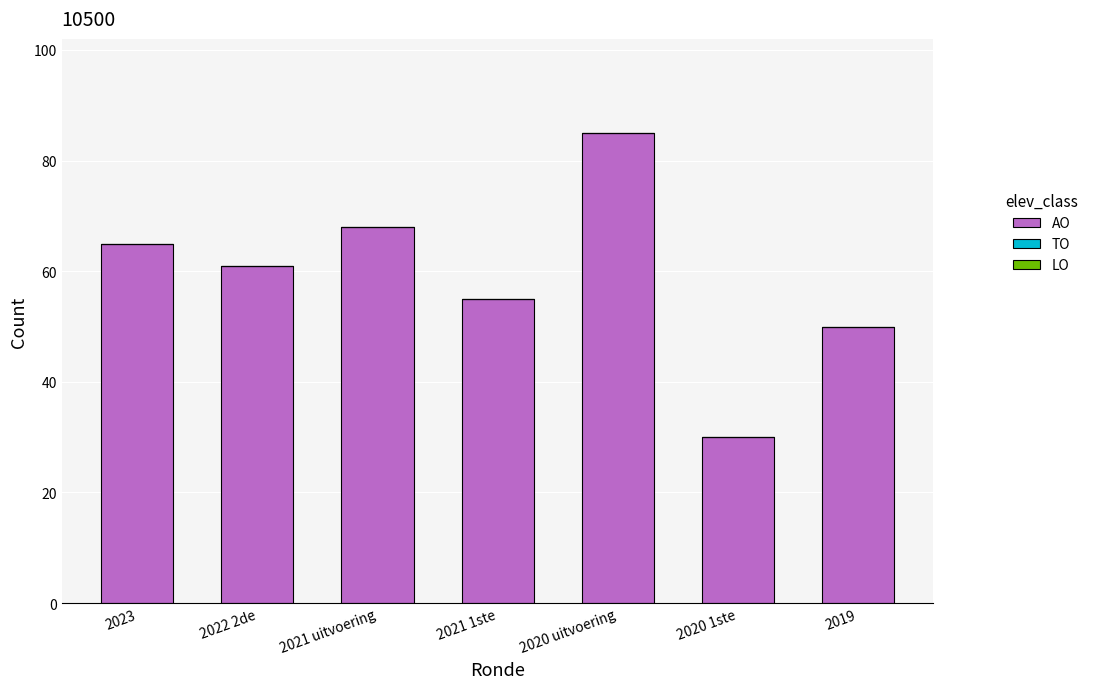

What is the label of the 2nd bar from the right?

2020 1ste